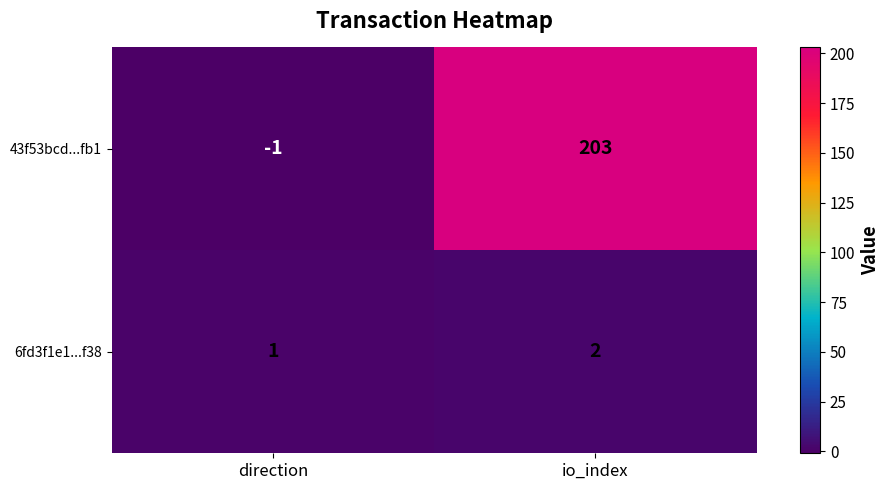

List the series in order of their overall mean, lowest first.

6fd3f1e1...f38, 43f53bcd...fb1